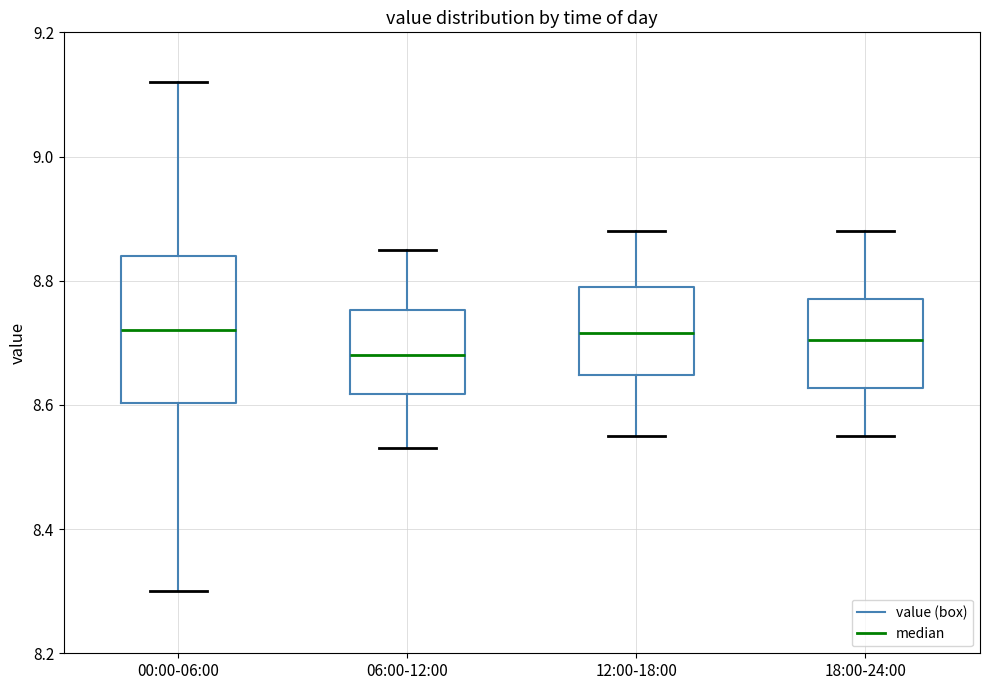

Comparing the boxes themselves (not the whiskers), which one is the tallest?

00:00-06:00